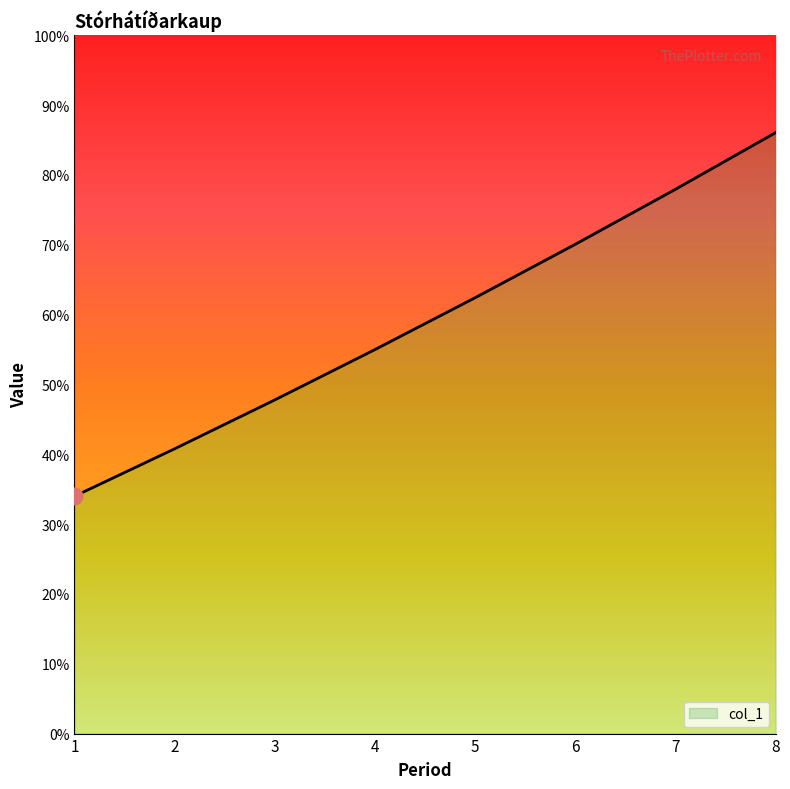

Read the value at 6.

8032.0